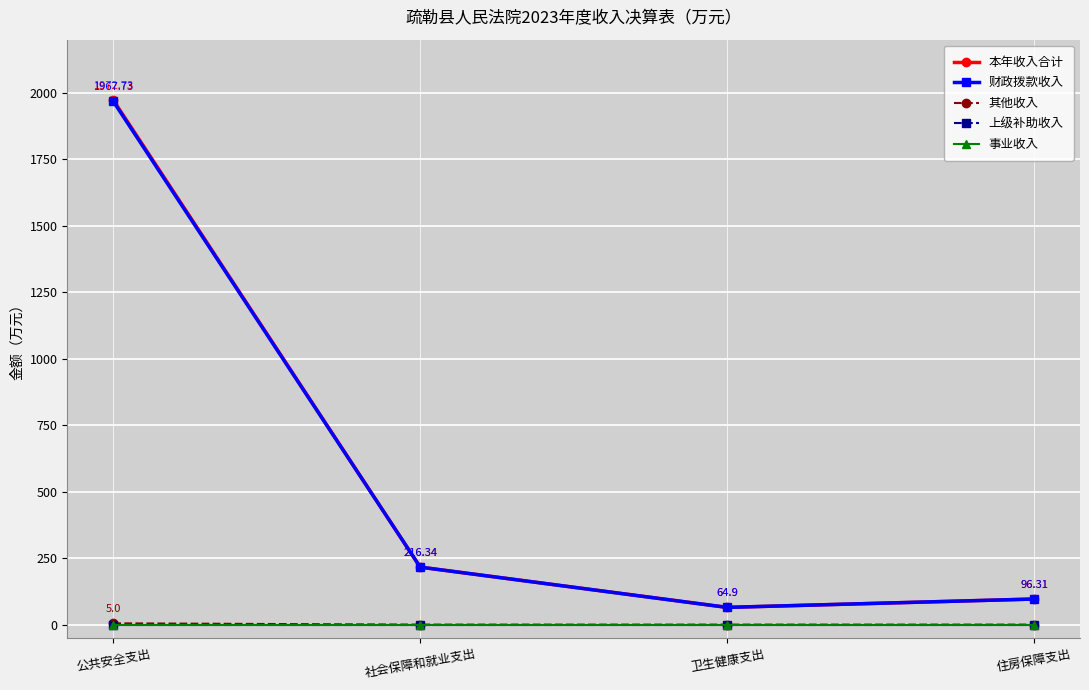

The value of 事业收入 at 公共安全支出 is 0.0. True or false?

True